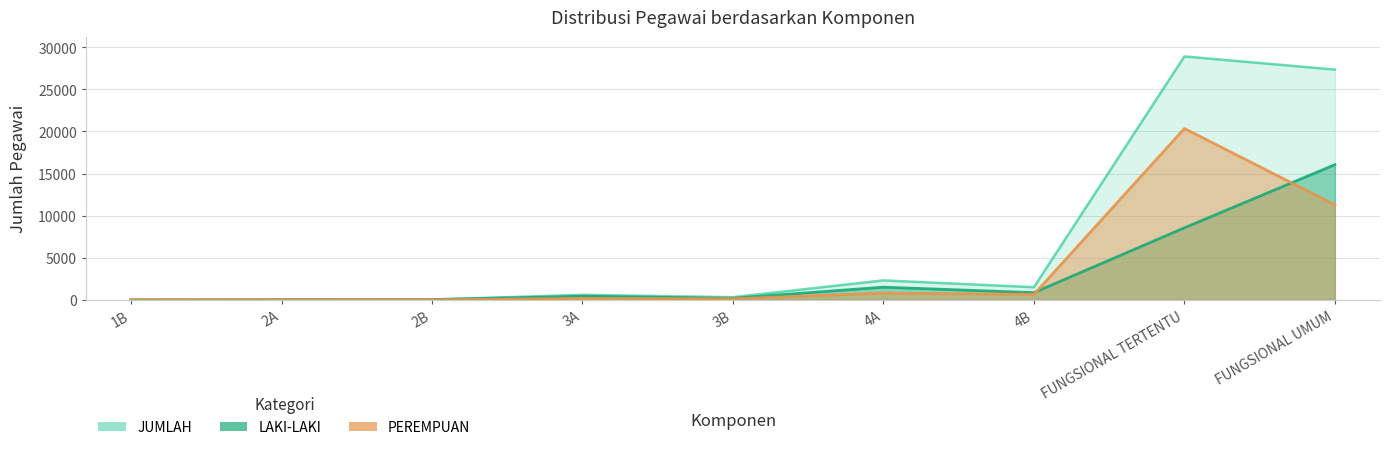

What is the spread (max minus min) of values at 3B?

191